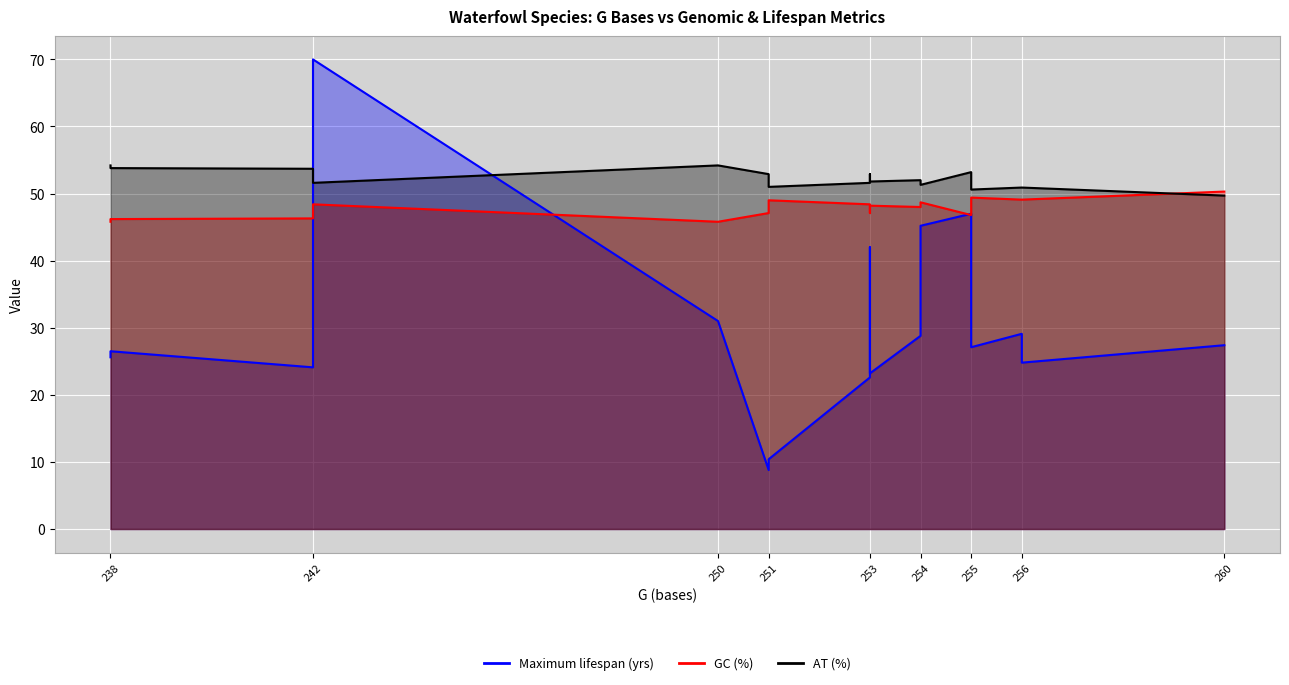

After their last crossing, which series has the higher values: Maximum lifespan (yrs) or AT (%)?

AT (%)